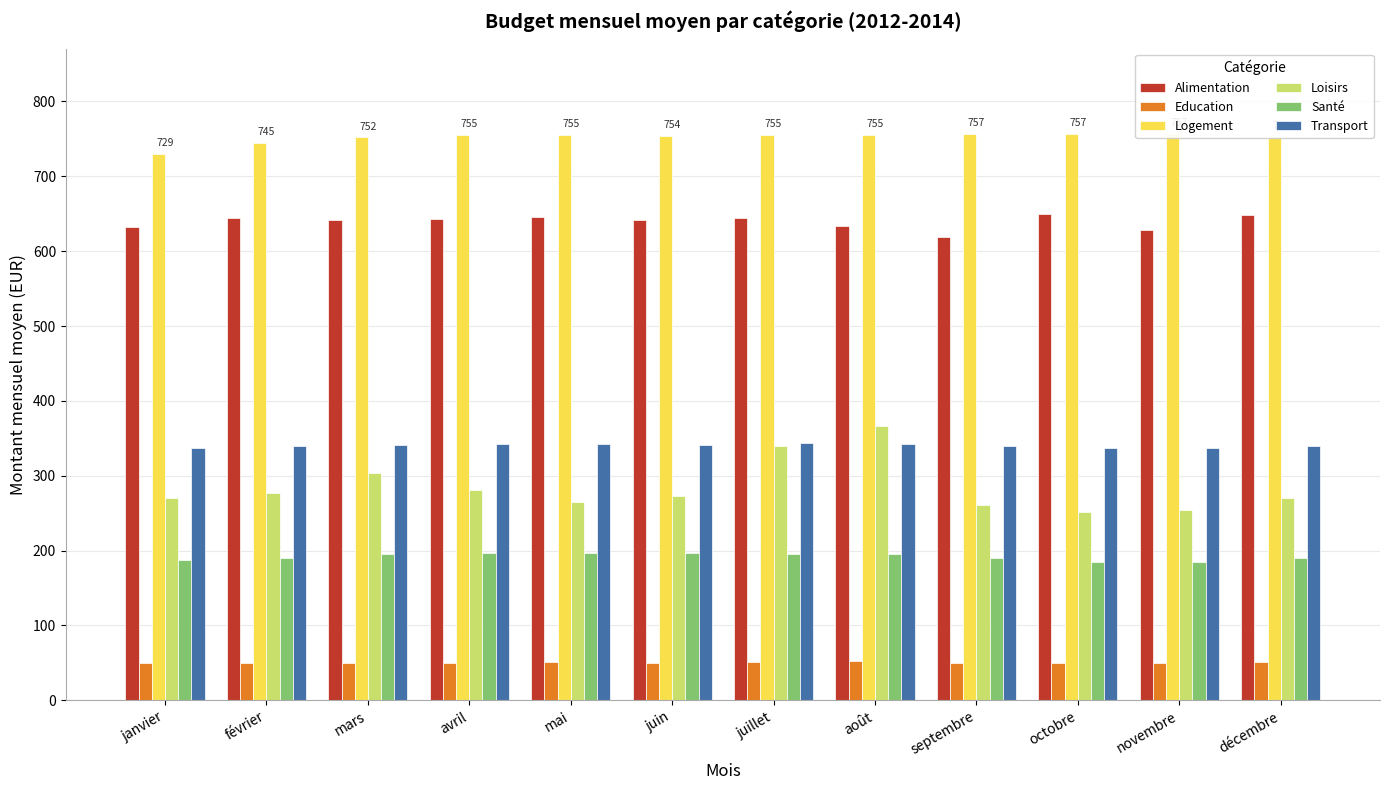

The value of Loisirs at octobre is 151.1. True or false?

False